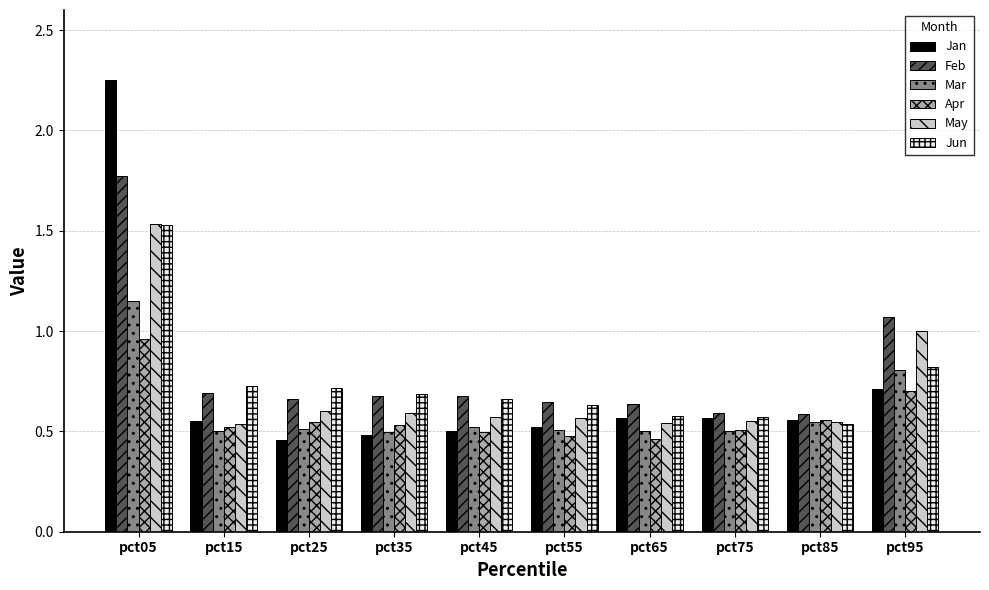

What is the average value of the Feb series?

0.8